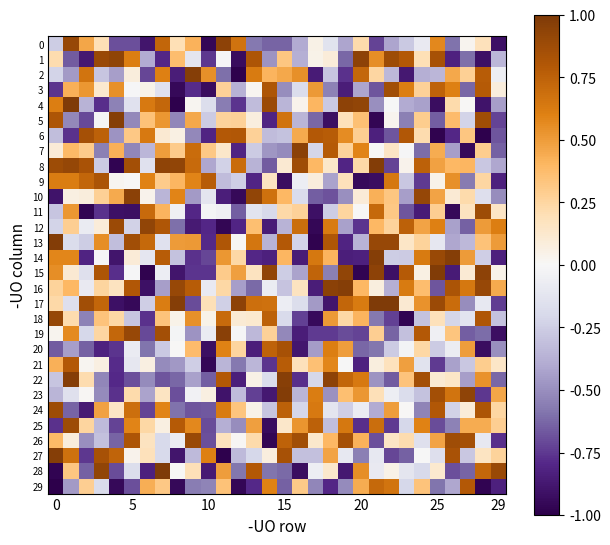

Which series has the largest total across all categories?

8